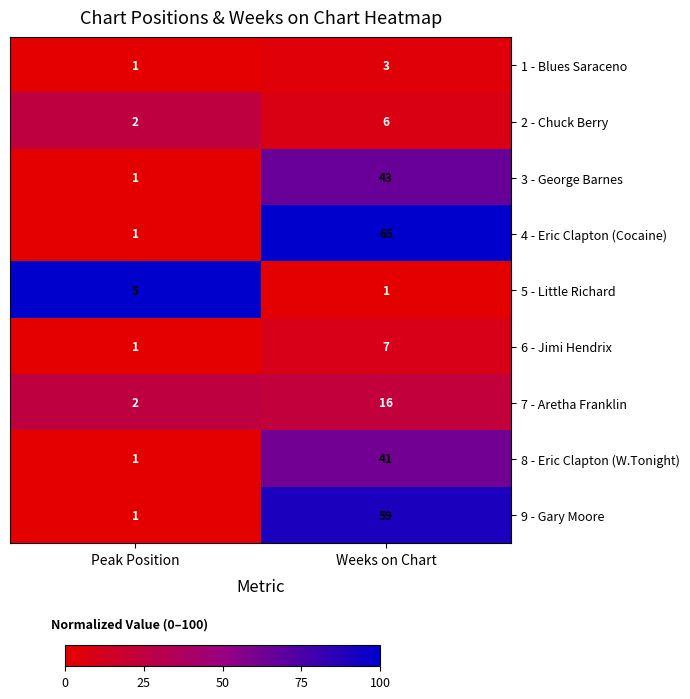

Which series changed the most between Peak Position and Weeks on Chart?

4 - Eric Clapton (Cocaine)